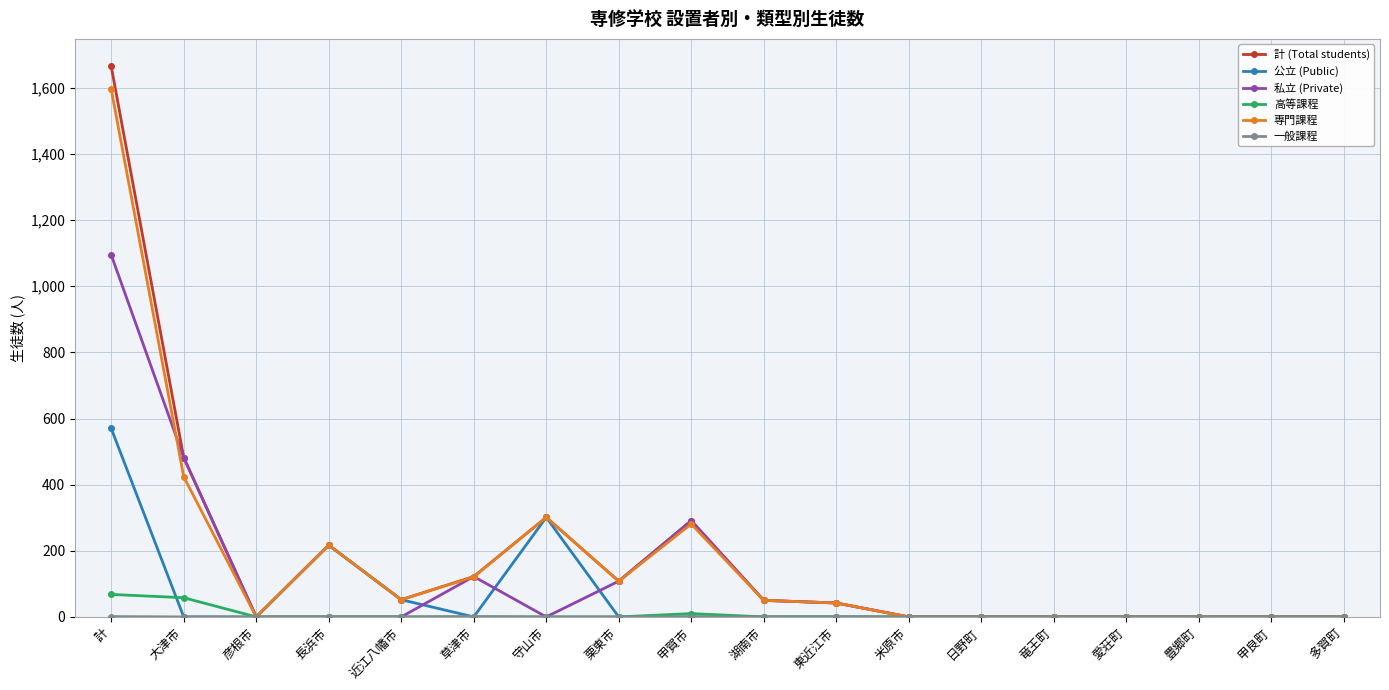

What is the greatest value displayed?

1665